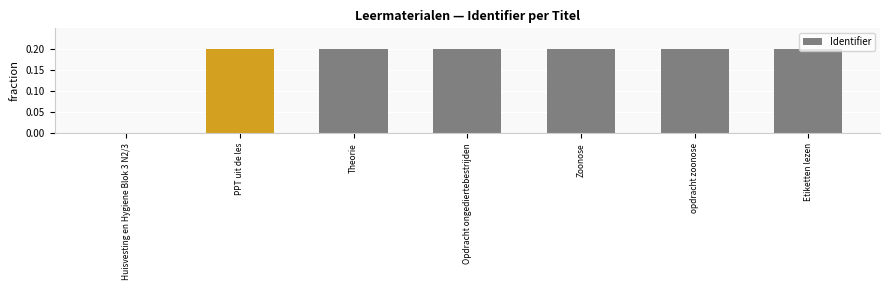

How many values are between 0 and 1?

7